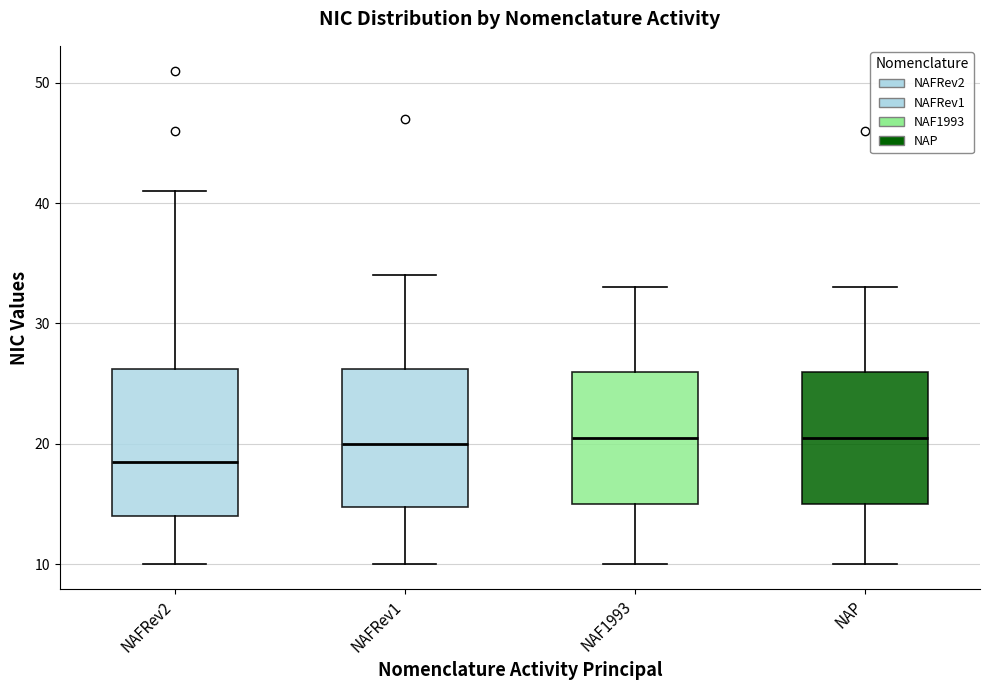

Where does the upper whisker of the box for NAFRev1 end on the y-axis? The values are not printed on the chart, so give them approximately, as read against the axis.

34